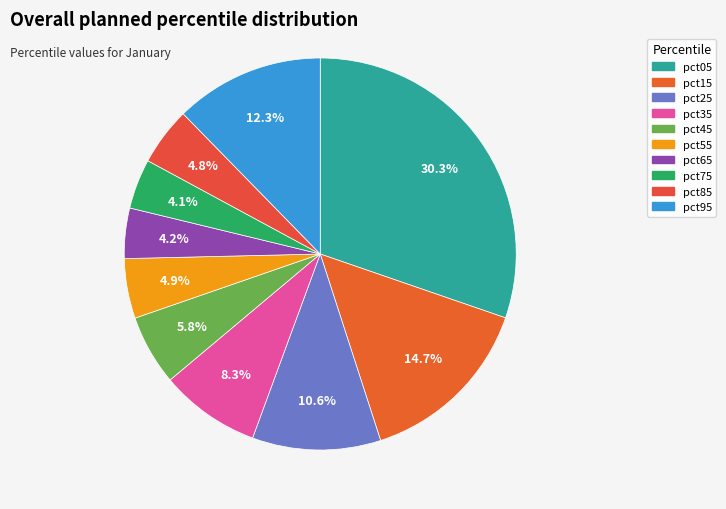

How much of the chart is everything except pct85?

95.2%